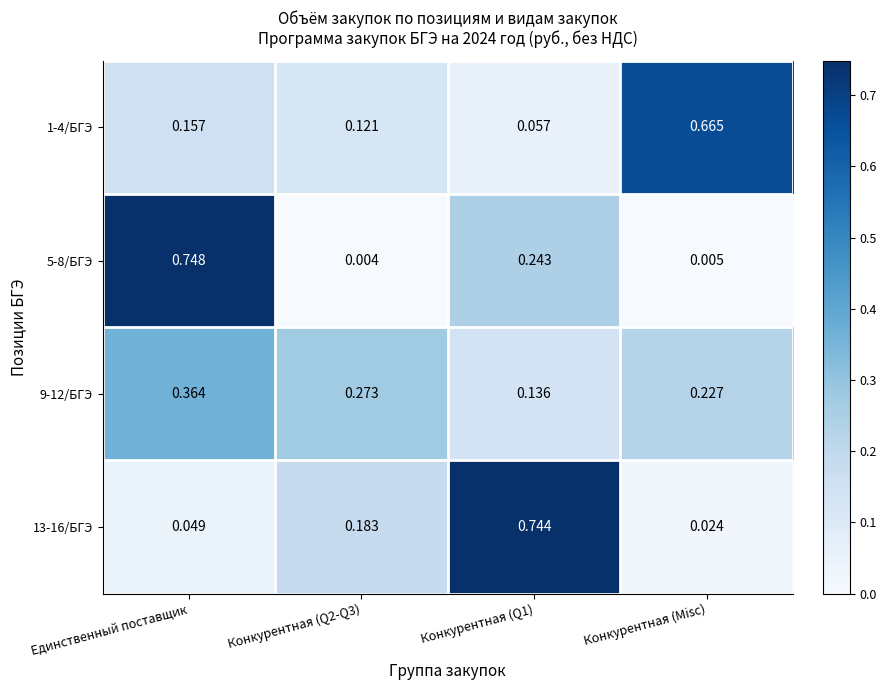

At which category is the sum across all series the highest?

Единственный поставщик